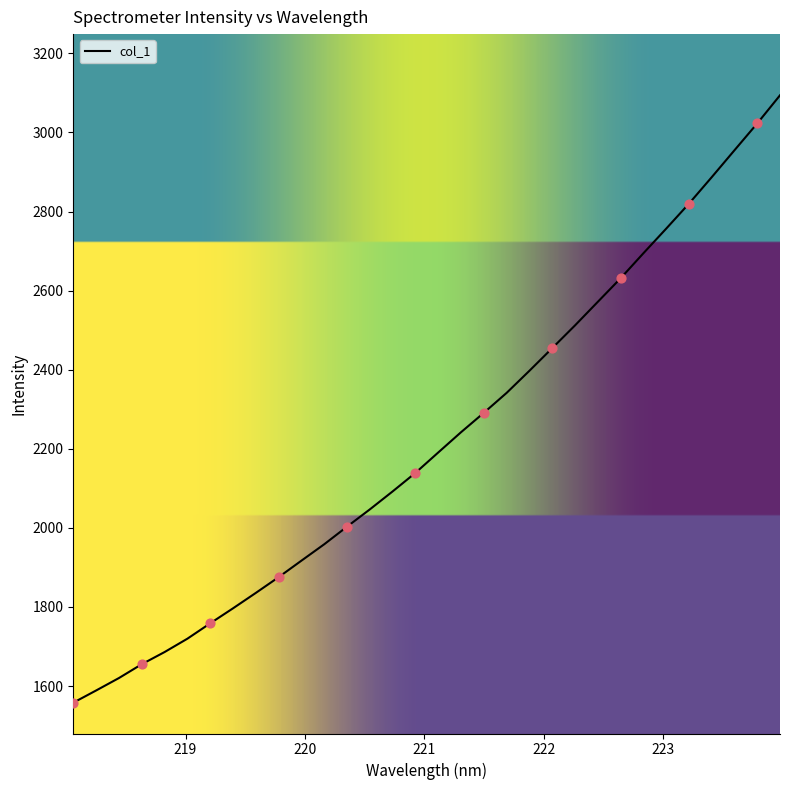

What is the difference between the maximum and minimum values?

1535.9